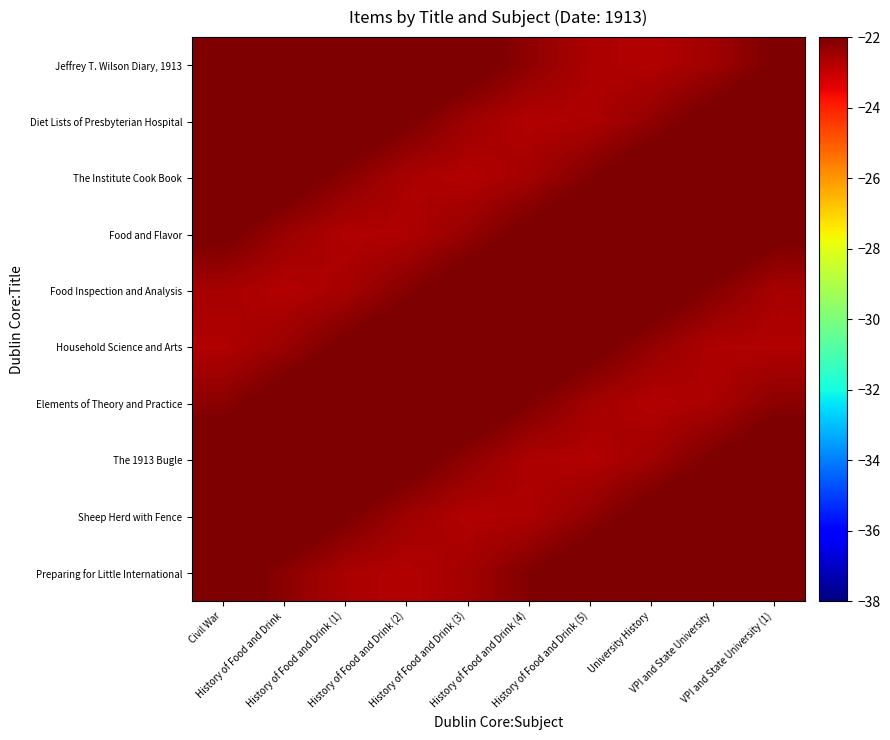

Reading left to right, extract all data points from this chart.

Jeffrey T. Wilson Diary, 1913: Civil War=-22.0	History of Food and Drink=-21.5	History of Food and Drink (1)=-21.3	History of Food and Drink (2)=-21.4	History of Food and Drink (3)=-21.7	History of Food and Drink (4)=-22.3	History of Food and Drink (5)=-22.6	University History=-22.7	VPI and State University=-22.5	VPI and State University (1)=-22.0
Diet Lists of Presbyterian Hospital: Civil War=-21.4	History of Food and Drink=-21.3	History of Food and Drink (1)=-21.5	History of Food and Drink (2)=-22.0	History of Food and Drink (3)=-22.5	History of Food and Drink (4)=-22.7	History of Food and Drink (5)=-22.7	University History=-22.3	VPI and State University=-21.8	VPI and State University (1)=-21.4
The Institute Cook Book: Civil War=-21.3	History of Food and Drink=-21.7	History of Food and Drink (1)=-22.2	History of Food and Drink (2)=-22.6	History of Food and Drink (3)=-22.7	History of Food and Drink (4)=-22.5	History of Food and Drink (5)=-22.1	University History=-21.6	VPI and State University=-21.3	VPI and State University (1)=-21.3
Food and Flavor: Civil War=-21.9	History of Food and Drink=-22.4	History of Food and Drink (1)=-22.7	History of Food and Drink (2)=-22.7	History of Food and Drink (3)=-22.4	History of Food and Drink (4)=-21.8	History of Food and Drink (5)=-21.4	University History=-21.3	VPI and State University=-21.4	VPI and State University (1)=-21.9
Food Inspection and Analysis: Civil War=-22.6	History of Food and Drink=-22.7	History of Food and Drink (1)=-22.6	History of Food and Drink (2)=-22.1	History of Food and Drink (3)=-21.6	History of Food and Drink (4)=-21.3	History of Food and Drink (5)=-21.3	University History=-21.6	VPI and State University=-22.1	VPI and State University (1)=-22.6
Household Science and Arts: Civil War=-22.7	History of Food and Drink=-22.4	History of Food and Drink (1)=-21.9	History of Food and Drink (2)=-21.5	History of Food and Drink (3)=-21.3	History of Food and Drink (4)=-21.4	History of Food and Drink (5)=-21.8	University History=-22.3	VPI and State University=-22.7	VPI and State University (1)=-22.7
Elements of Theory and Practice: Civil War=-22.2	History of Food and Drink=-21.7	History of Food and Drink (1)=-21.3	History of Food and Drink (2)=-21.3	History of Food and Drink (3)=-21.6	History of Food and Drink (4)=-22.0	History of Food and Drink (5)=-22.5	University History=-22.7	VPI and State University=-22.6	VPI and State University (1)=-22.2
The 1913 Bugle: Civil War=-21.5	History of Food and Drink=-21.3	History of Food and Drink (1)=-21.4	History of Food and Drink (2)=-21.8	History of Food and Drink (3)=-22.3	History of Food and Drink (4)=-22.7	History of Food and Drink (5)=-22.7	University History=-22.5	VPI and State University=-22.0	VPI and State University (1)=-21.5
Sheep Herd with Fence: Civil War=-21.3	History of Food and Drink=-21.5	History of Food and Drink (1)=-22.0	History of Food and Drink (2)=-22.5	History of Food and Drink (3)=-22.7	History of Food and Drink (4)=-22.7	History of Food and Drink (5)=-22.3	University History=-21.8	VPI and State University=-21.4	VPI and State University (1)=-21.3
Preparing for Little International: Civil War=-21.7	History of Food and Drink=-22.2	History of Food and Drink (1)=-22.6	History of Food and Drink (2)=-22.7	History of Food and Drink (3)=-22.5	History of Food and Drink (4)=-22.1	History of Food and Drink (5)=-21.6	University History=-21.3	VPI and State University=-21.3	VPI and State University (1)=-21.7